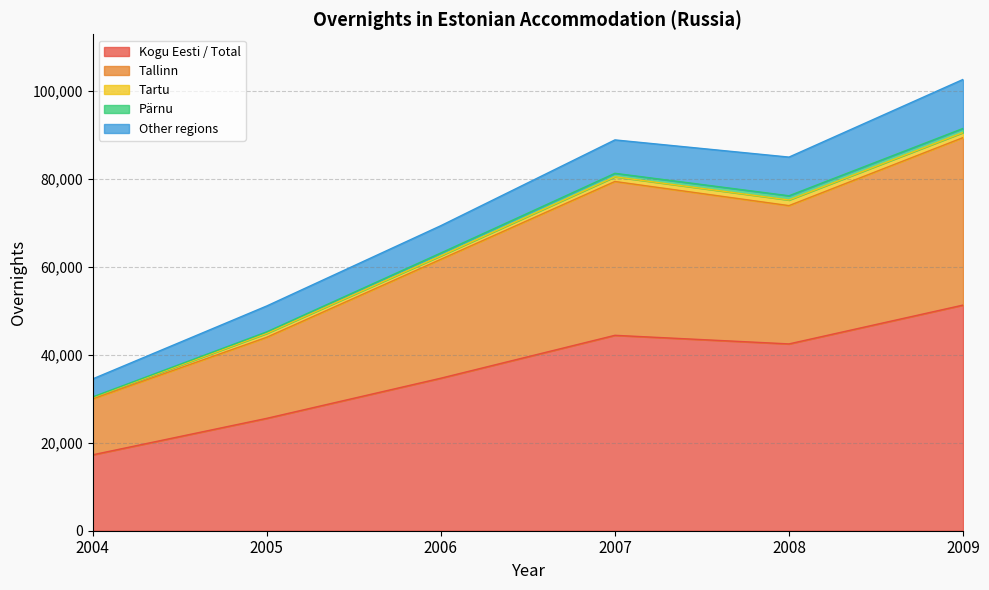

What is the spread (max minus min) of values at 2005?

25224